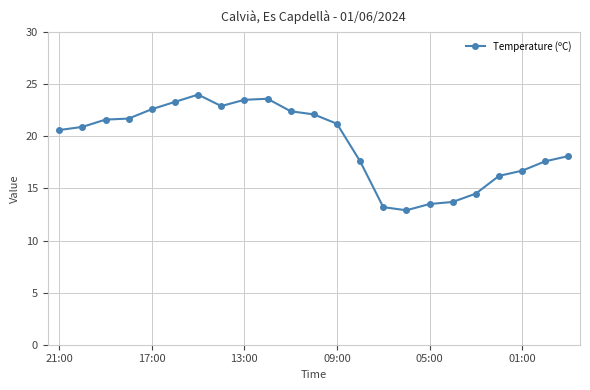

What is the value of the 14th point from the left?

17.6